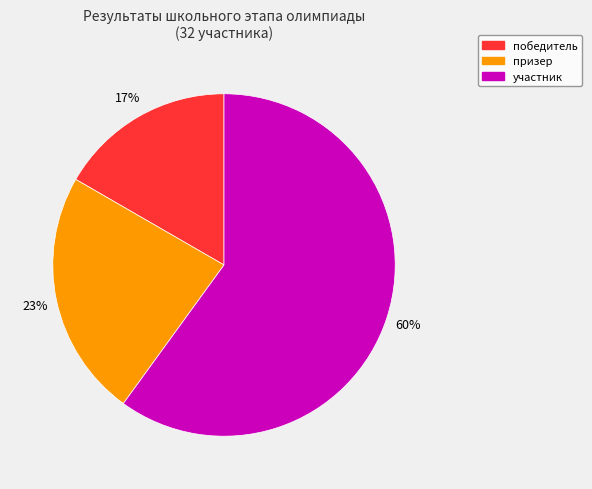

What percentage is the участник slice, to the nearest percent?

60%